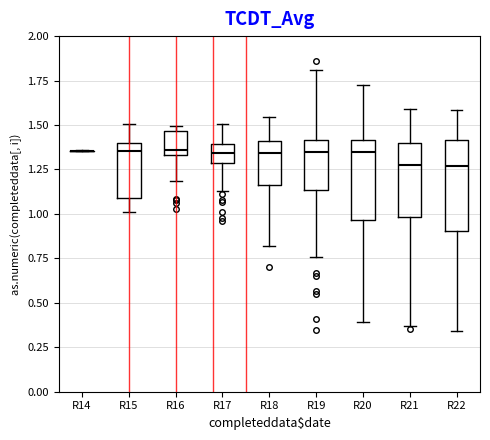

Reading left to right, read every box against the y-axis: the position of its median line, the range the box covers, and the ends of its whiskers. The values are not printed on the chart, so give them approximately, as read against the axis.

R14: box collapsed to a line at 1.35, whiskers 1.35 to 1.35
R15: median 1.35, box 1.10 to 1.40, whiskers 1.00 to 1.50
R16: median 1.35 (just above the box's lower edge), box 1.35 to 1.45, whiskers 1.20 to 1.50
R17: median 1.35, box 1.30 to 1.40, whiskers 1.15 to 1.50
R18: median 1.35, box 1.15 to 1.40, whiskers 0.80 to 1.55
R19: median 1.35, box 1.15 to 1.40, whiskers 0.75 to 1.80
R20: median 1.35, box 0.95 to 1.40, whiskers 0.40 to 1.75
R21: median 1.30, box 1.00 to 1.40, whiskers 0.35 to 1.60
R22: median 1.25, box 0.90 to 1.40, whiskers 0.35 to 1.60